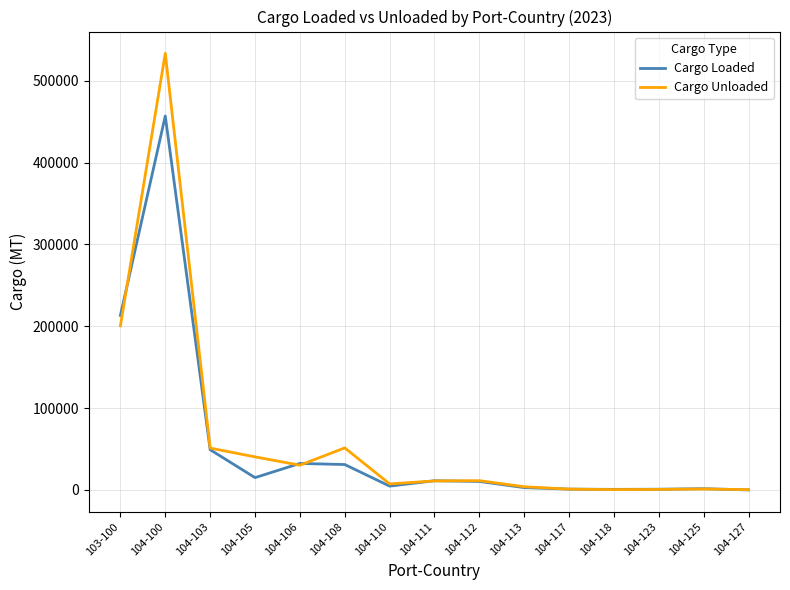

Is the value of Cargo Unloaded at 104-100 greater than the value of Cargo Loaded at 104-108?

Yes